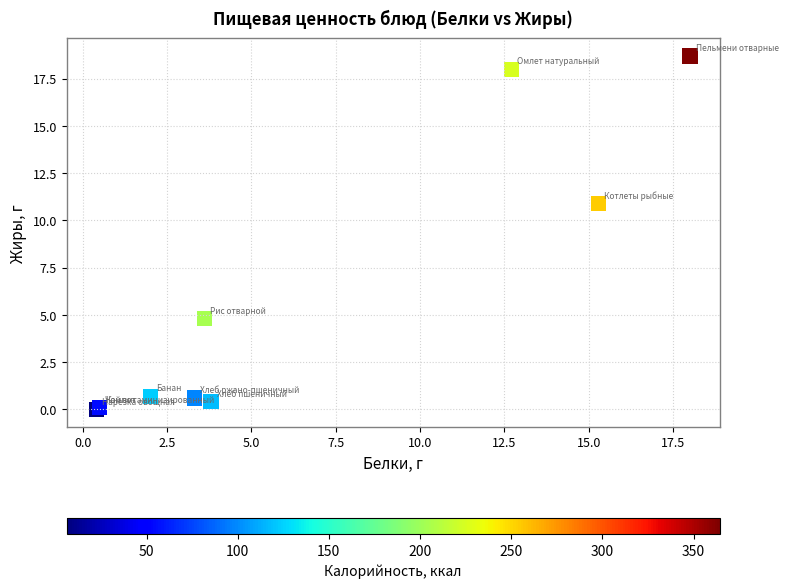

What Y value in the scatter plot is closest to 9?

10.9